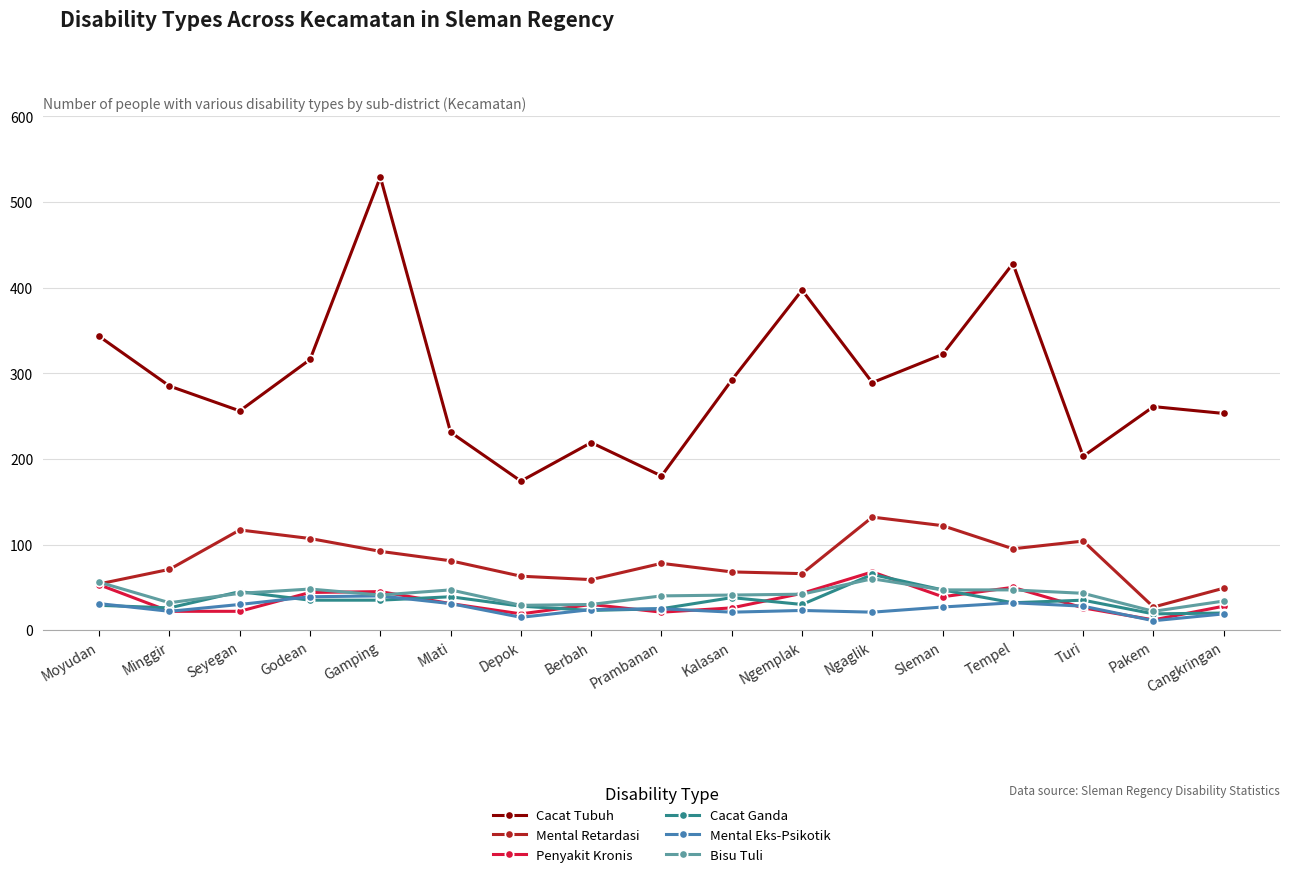

At how many categories does at least one series exceed 238?

12